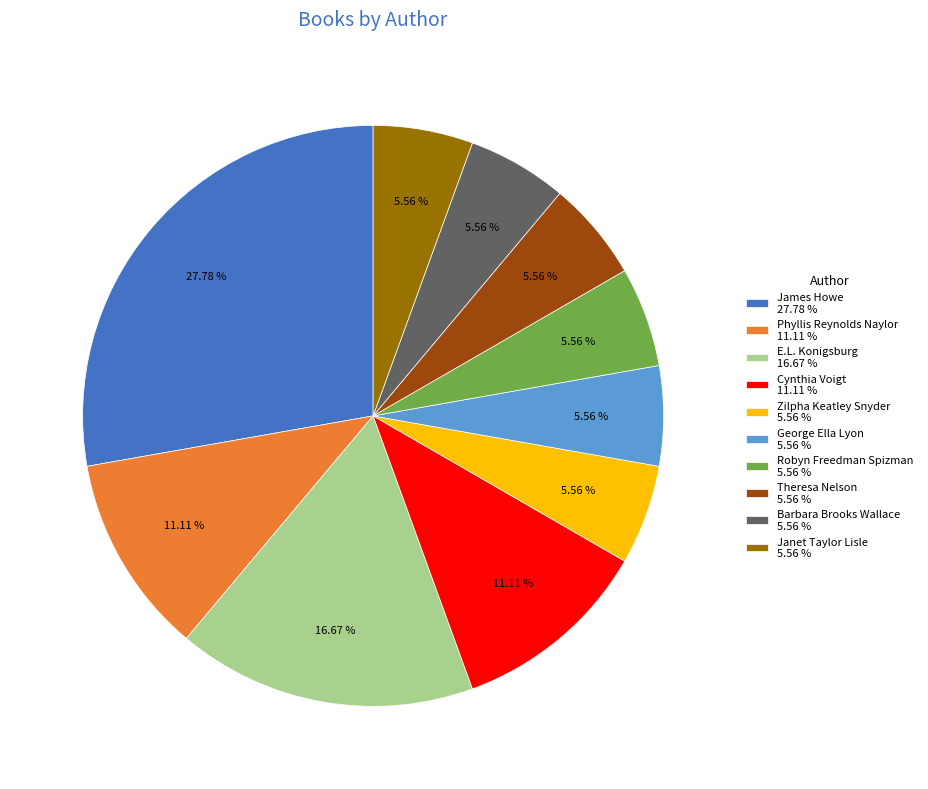

To the nearest percent, what portion does Robyn Freedman Spizman represent?

6%